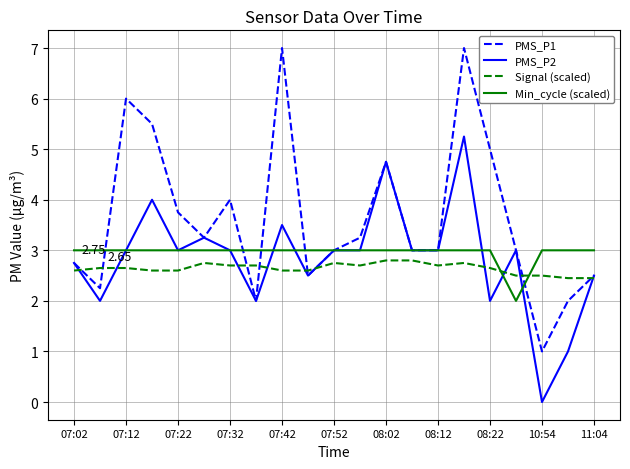

Which series has the largest total across all categories?

PMS_P1